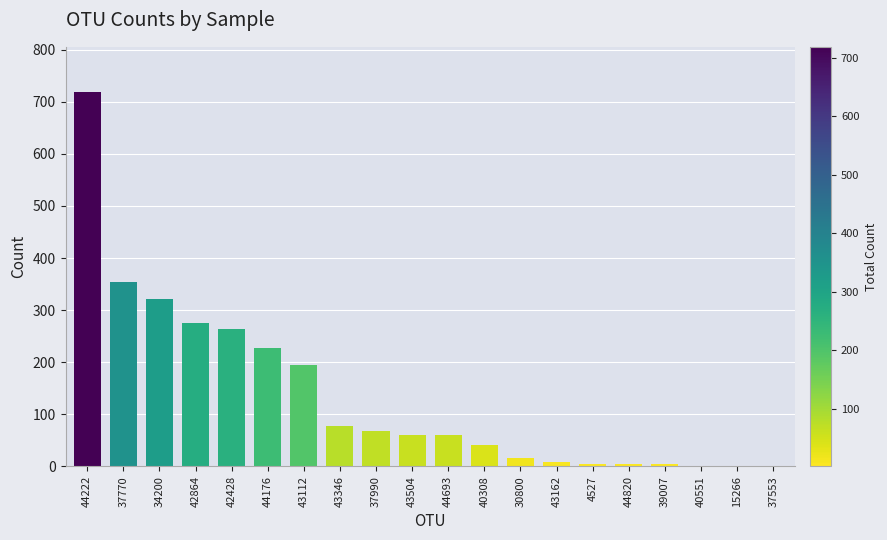

What value does the data have at 42428?

263